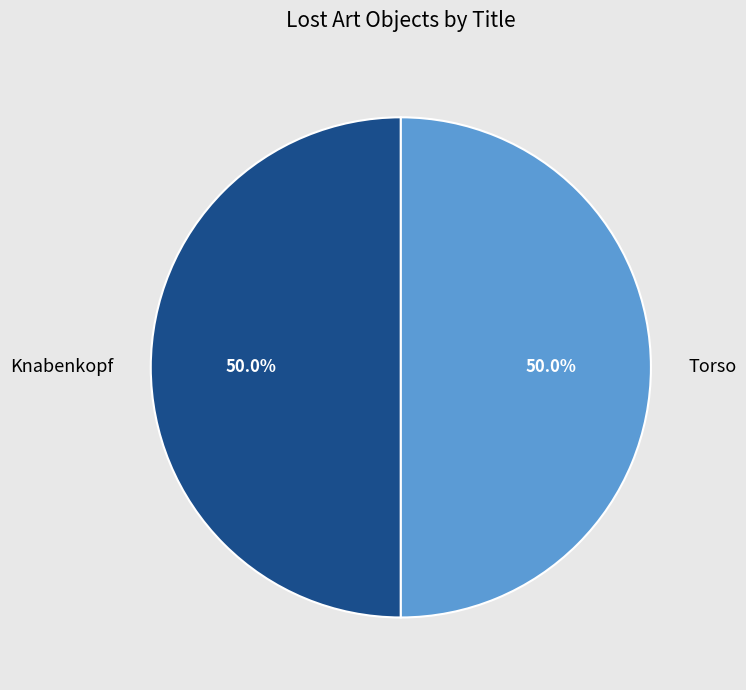

To the nearest percent, what is the combined percentage of Torso and Knabenkopf?

100%